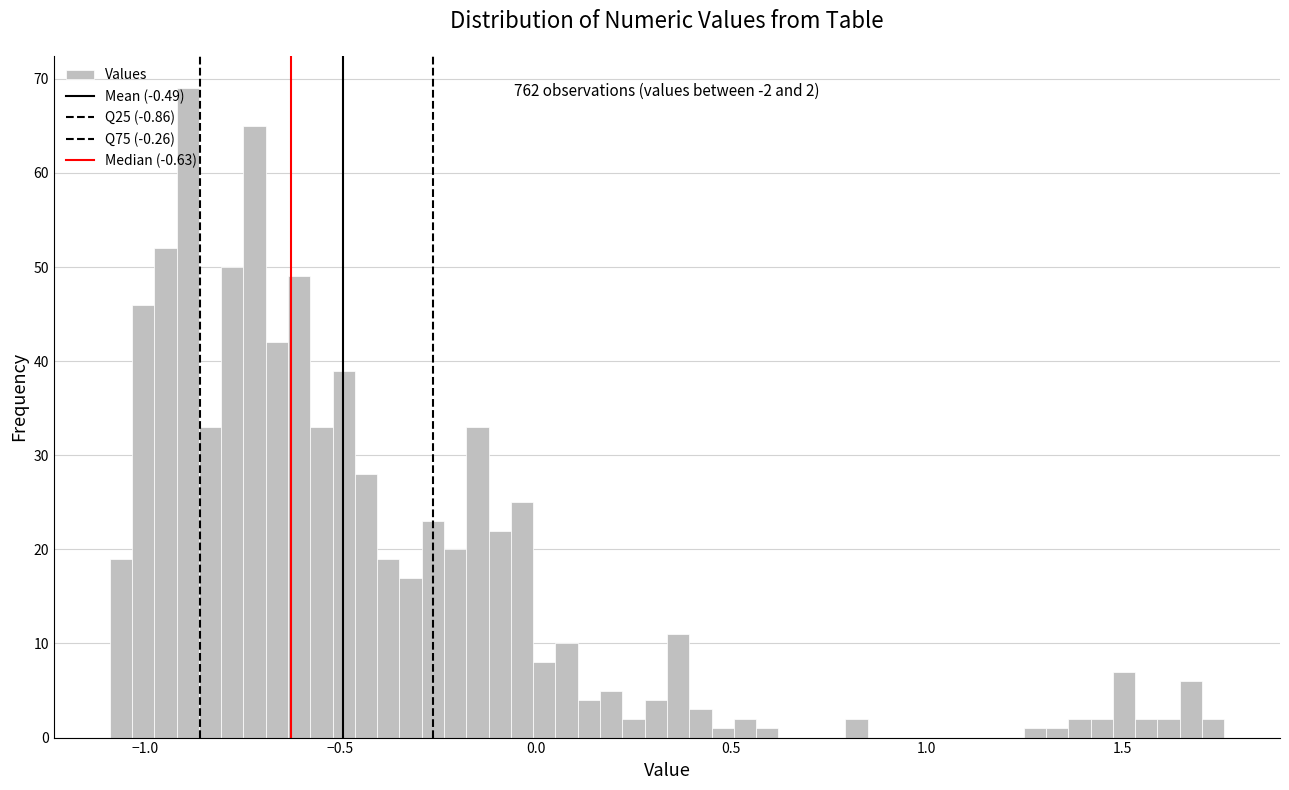

Read against the x-axis, roughly where is the centre of the tallest bar?

-0.90